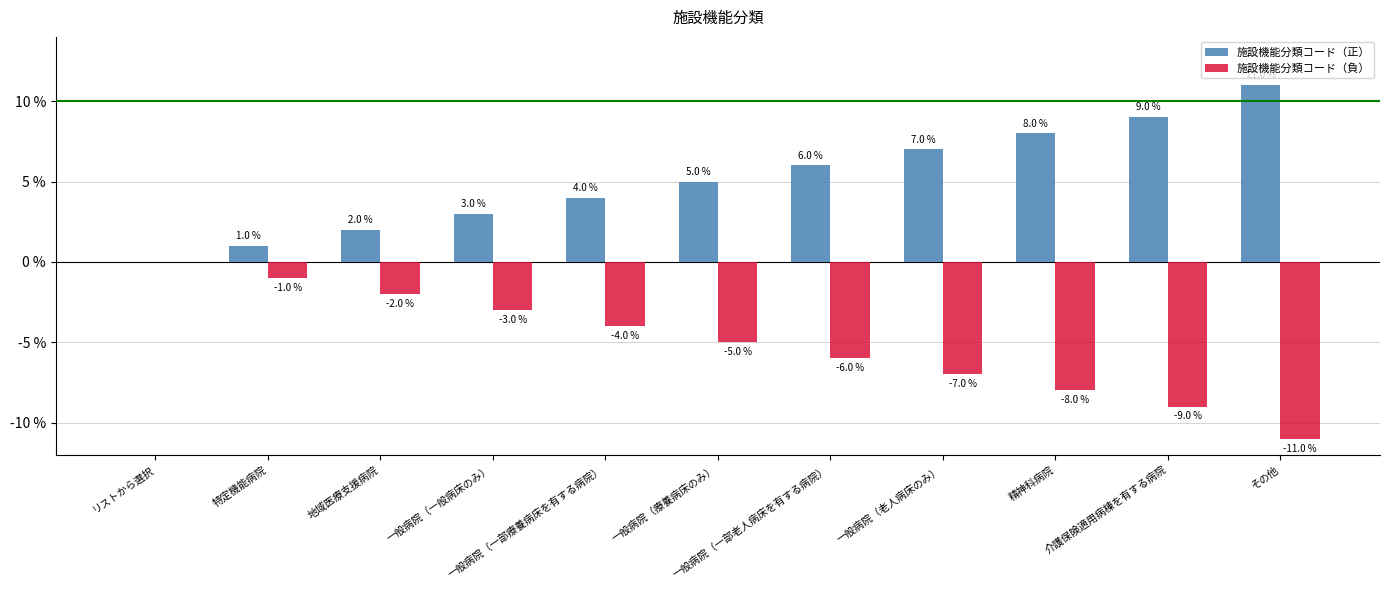

Are the bars horizontal?

No